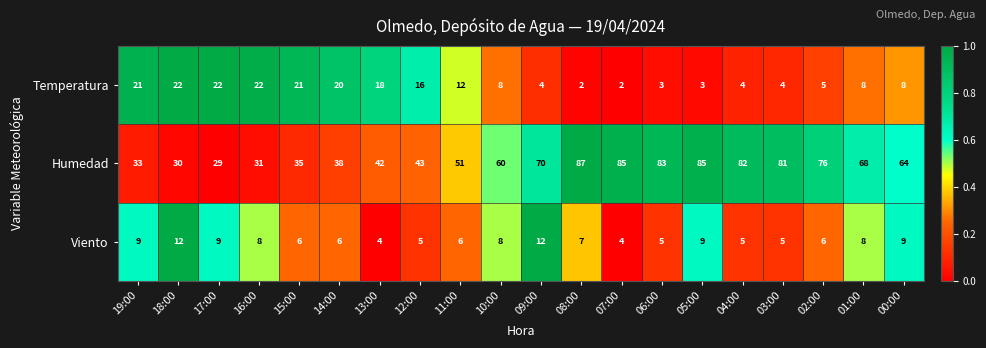

At which category is the sum across all series the highest?

05:00